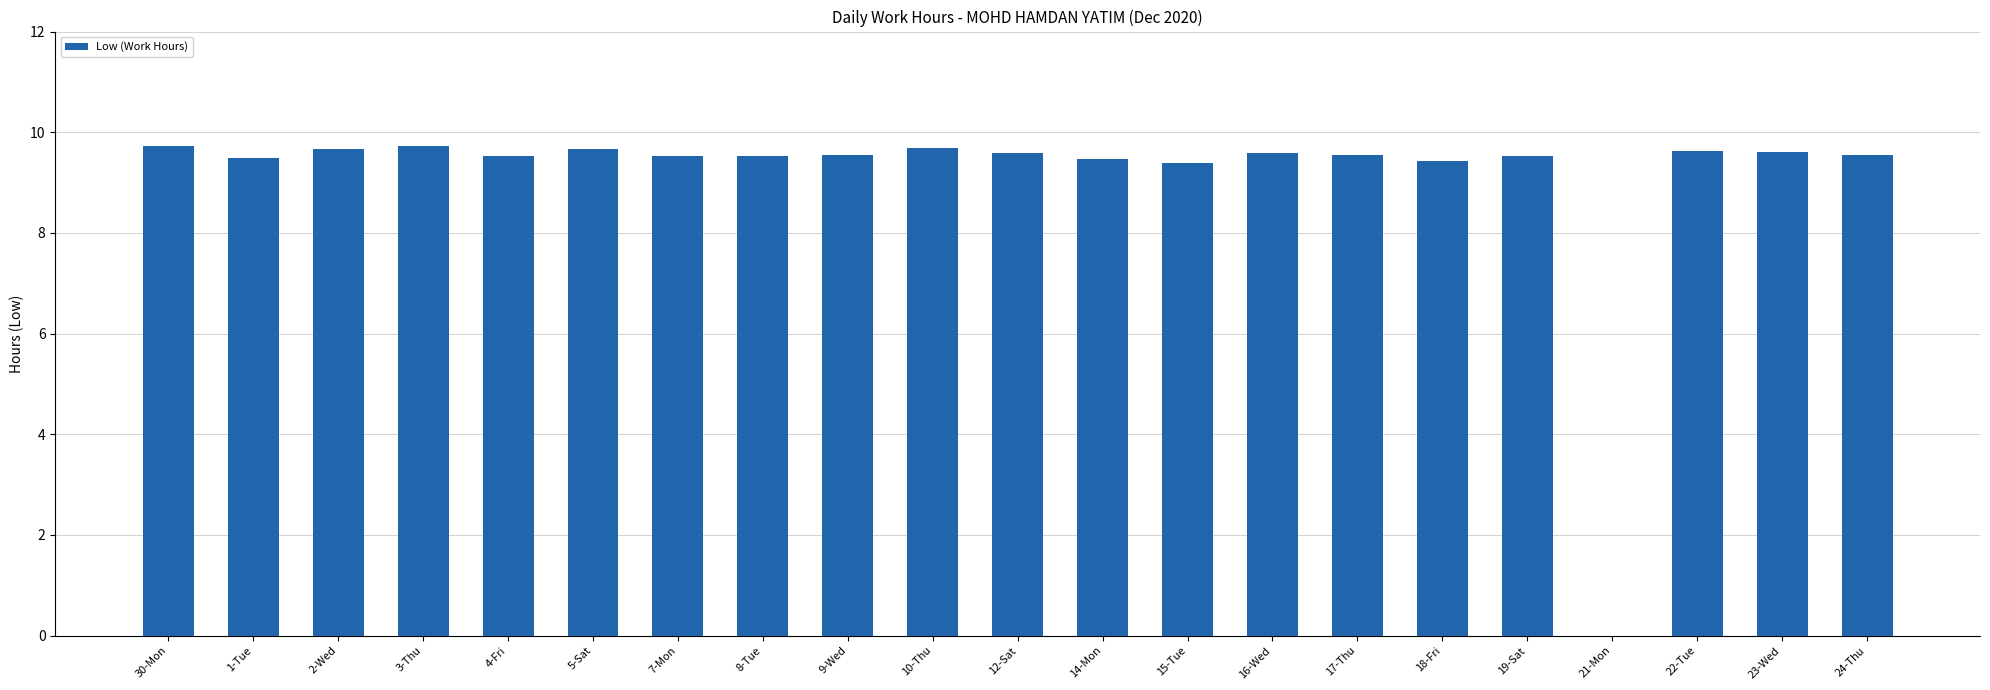

Which has a higher value, 15-Tue or 4-Fri?

4-Fri